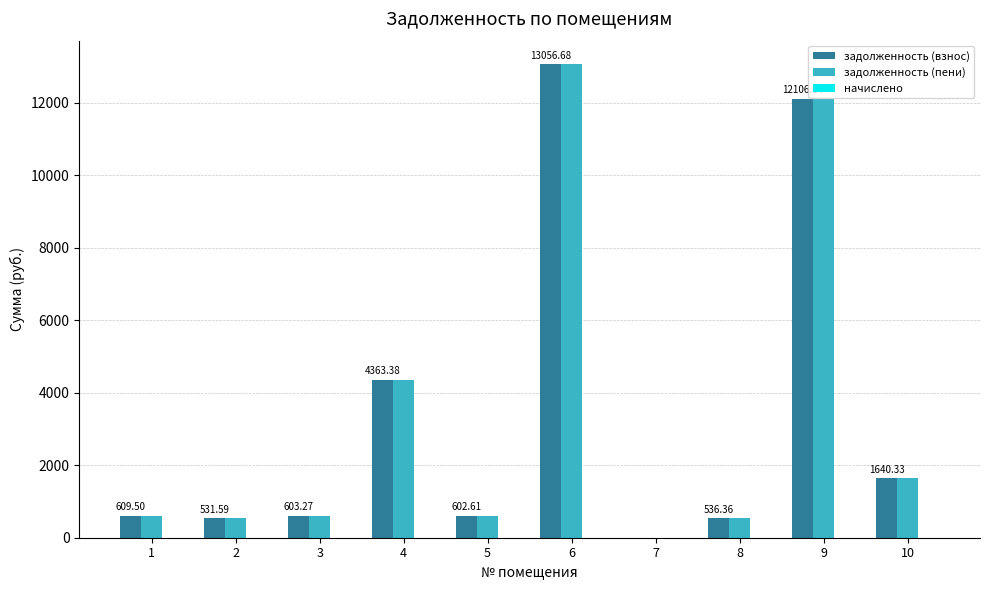

At which category is the sum across all series the highest?

6